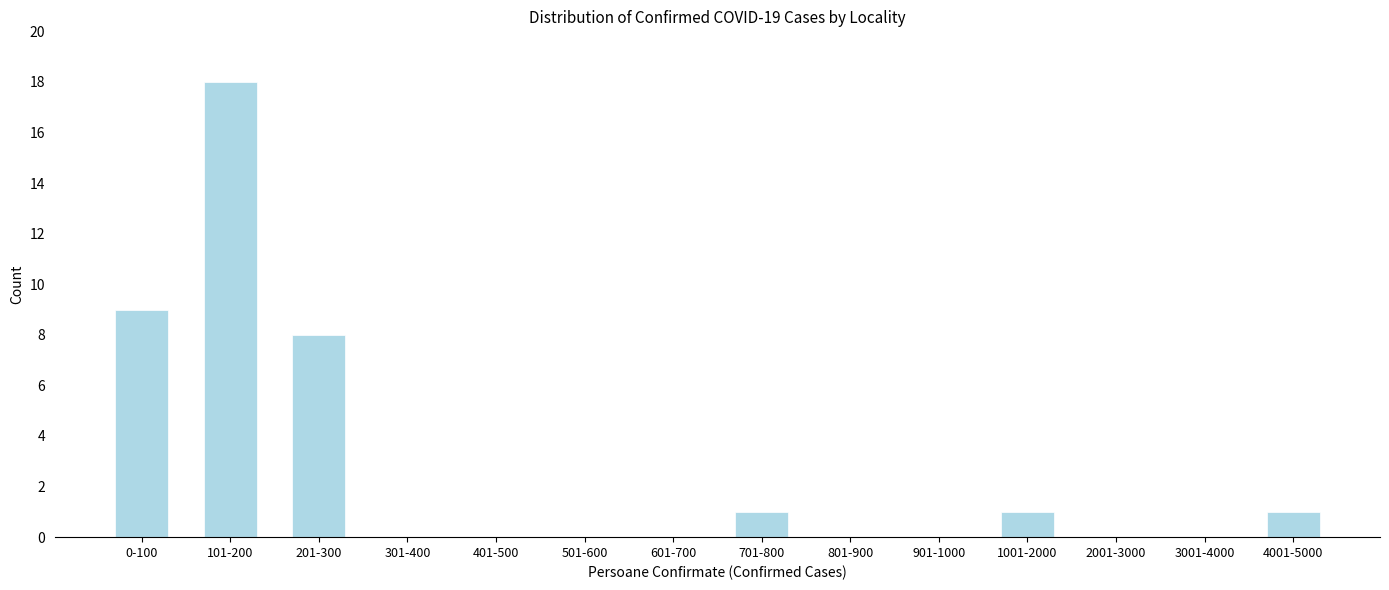

Reading left to right, extract all data points from this chart.

0-100=9	101-200=18	201-300=8	301-400=0	401-500=0	501-600=0	601-700=0	701-800=1	801-900=0	901-1000=0	1001-2000=1	2001-3000=0	3001-4000=0	4001-5000=1